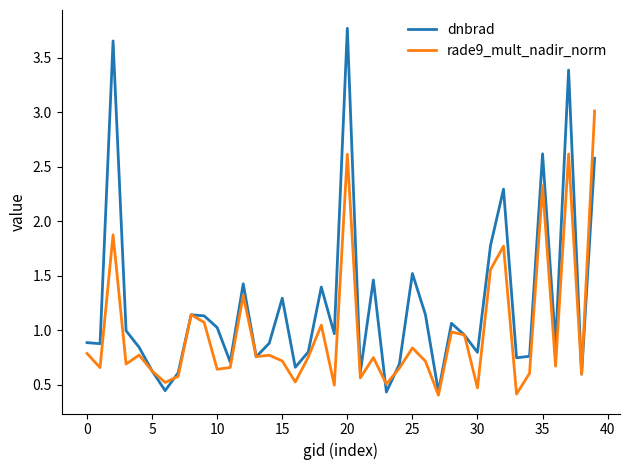

Which series has the widest spread of values?

dnbrad